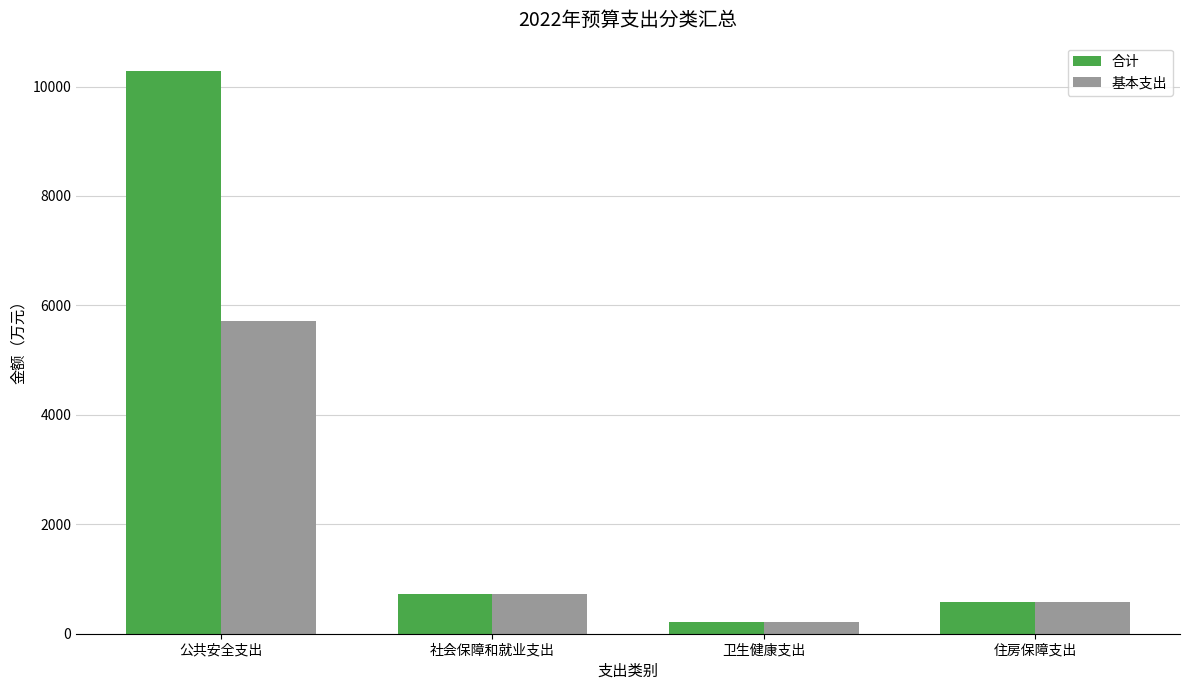

What is the value of the 基本支出 bar at the 3rd from the left?

216.9